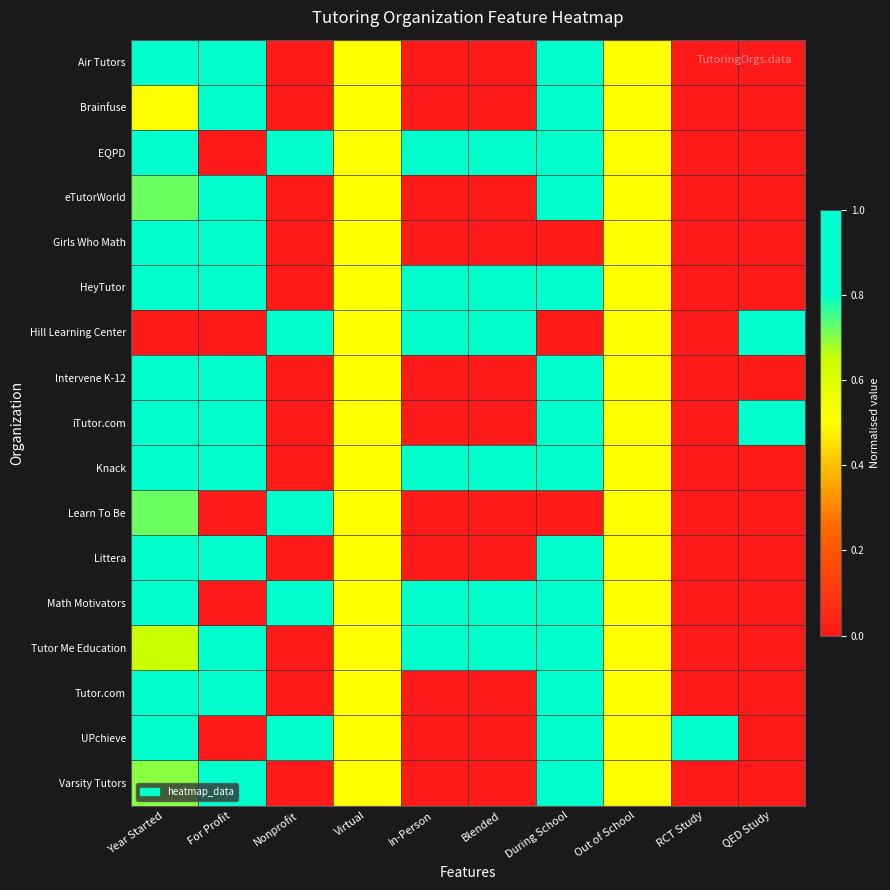

Reading right to left, what are all the values shown in this chart?

Air Tutors: QED Study=0.0	RCT Study=0.0	Out of School=0.5	During School=1.0	Blended=0.0	In-Person=0.0	Virtual=0.5	Nonprofit=0.0	For Profit=1.0	Year Started=0.9
Brainfuse: QED Study=0.0	RCT Study=0.0	Out of School=0.5	During School=1.0	Blended=0.0	In-Person=0.0	Virtual=0.5	Nonprofit=0.0	For Profit=1.0	Year Started=0.5
EQPD: QED Study=0.0	RCT Study=0.0	Out of School=0.5	During School=1.0	Blended=1.0	In-Person=1.0	Virtual=0.5	Nonprofit=1.0	For Profit=0.0	Year Started=1.0
eTutorWorld: QED Study=0.0	RCT Study=0.0	Out of School=0.5	During School=1.0	Blended=0.0	In-Person=0.0	Virtual=0.5	Nonprofit=0.0	For Profit=1.0	Year Started=0.7
Girls Who Math: QED Study=0.0	RCT Study=0.0	Out of School=0.5	During School=0.0	Blended=0.0	In-Person=0.0	Virtual=0.5	Nonprofit=0.0	For Profit=1.0	Year Started=1.0
HeyTutor: QED Study=0.0	RCT Study=0.0	Out of School=0.5	During School=1.0	Blended=1.0	In-Person=1.0	Virtual=0.5	Nonprofit=0.0	For Profit=1.0	Year Started=0.8
Hill Learning Center: QED Study=1.0	RCT Study=0.0	Out of School=0.5	During School=0.0	Blended=1.0	In-Person=1.0	Virtual=0.5	Nonprofit=1.0	For Profit=0.0	Year Started=0.0
Intervene K-12: QED Study=0.0	RCT Study=0.0	Out of School=0.5	During School=1.0	Blended=0.0	In-Person=0.0	Virtual=0.5	Nonprofit=0.0	For Profit=1.0	Year Started=0.9
iTutor.com: QED Study=1.0	RCT Study=0.0	Out of School=0.5	During School=1.0	Blended=0.0	In-Person=0.0	Virtual=0.5	Nonprofit=0.0	For Profit=1.0	Year Started=0.8
Knack: QED Study=0.0	RCT Study=0.0	Out of School=0.5	During School=1.0	Blended=1.0	In-Person=1.0	Virtual=0.5	Nonprofit=0.0	For Profit=1.0	Year Started=0.9
Learn To Be: QED Study=0.0	RCT Study=0.0	Out of School=0.5	During School=0.0	Blended=0.0	In-Person=0.0	Virtual=0.5	Nonprofit=1.0	For Profit=0.0	Year Started=0.7
Littera: QED Study=0.0	RCT Study=0.0	Out of School=0.5	During School=1.0	Blended=0.0	In-Person=0.0	Virtual=0.5	Nonprofit=0.0	For Profit=1.0	Year Started=1.0
Math Motivators: QED Study=0.0	RCT Study=0.0	Out of School=0.5	During School=1.0	Blended=1.0	In-Person=1.0	Virtual=0.5	Nonprofit=1.0	For Profit=0.0	Year Started=0.9
Tutor Me Education: QED Study=0.0	RCT Study=0.0	Out of School=0.5	During School=1.0	Blended=1.0	In-Person=1.0	Virtual=0.5	Nonprofit=0.0	For Profit=1.0	Year Started=0.7
Tutor.com: QED Study=0.0	RCT Study=0.0	Out of School=0.5	During School=1.0	Blended=0.0	In-Person=0.0	Virtual=0.5	Nonprofit=0.0	For Profit=1.0	Year Started=1.0
UPchieve: QED Study=0.0	RCT Study=1.0	Out of School=0.5	During School=1.0	Blended=0.0	In-Person=0.0	Virtual=0.5	Nonprofit=1.0	For Profit=0.0	Year Started=1.0
Varsity Tutors: QED Study=0.0	RCT Study=0.0	Out of School=0.5	During School=1.0	Blended=0.0	In-Person=0.0	Virtual=0.5	Nonprofit=0.0	For Profit=1.0	Year Started=0.7